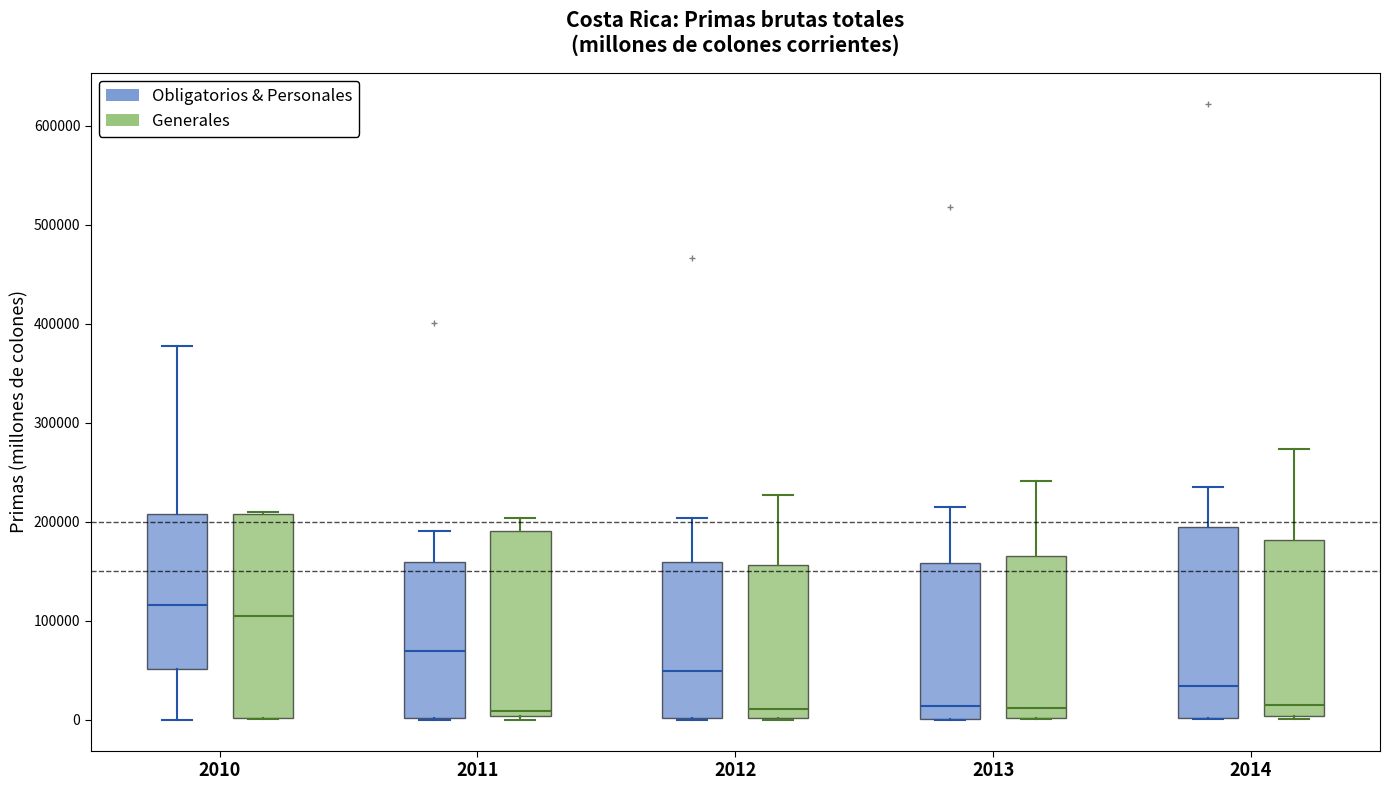

Which box is the tallest, from its lower edge to its upper edge?

2010 (Generales)